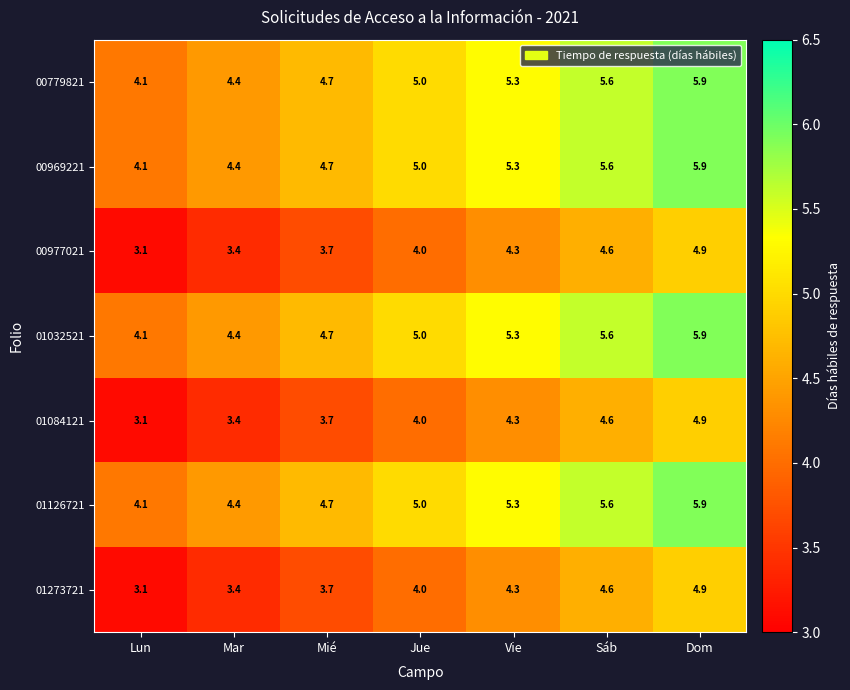

The value of 00969221 at Lun is 7.1. True or false?

False